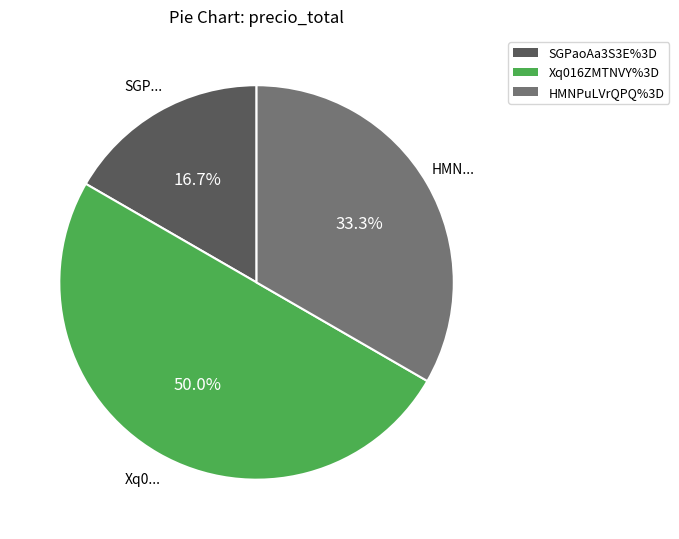

Is it true that Xq016ZMTNVY%3D is 50% of the pie?

True